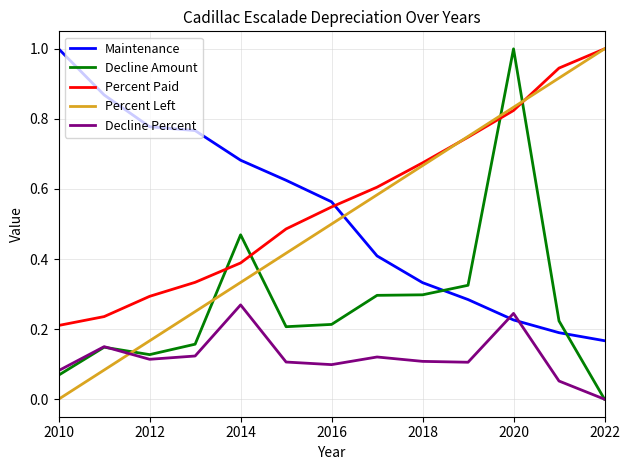

What is the maximum value for Percent Left?

1.0